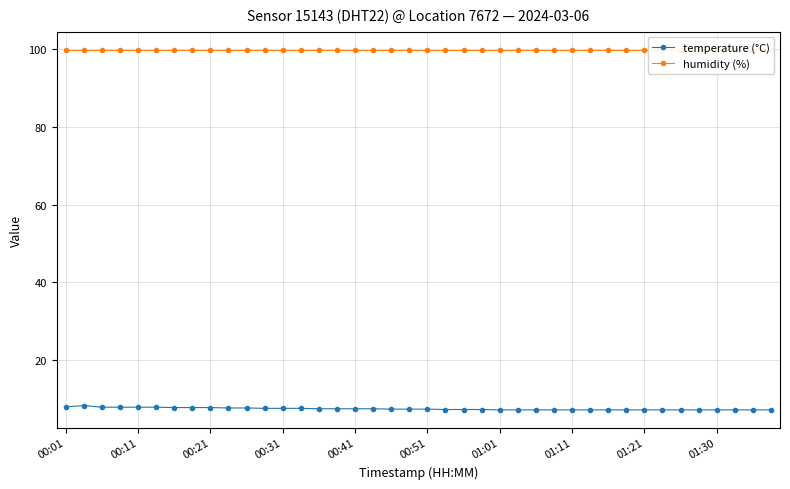

Does the chart have visible grid lines?

Yes